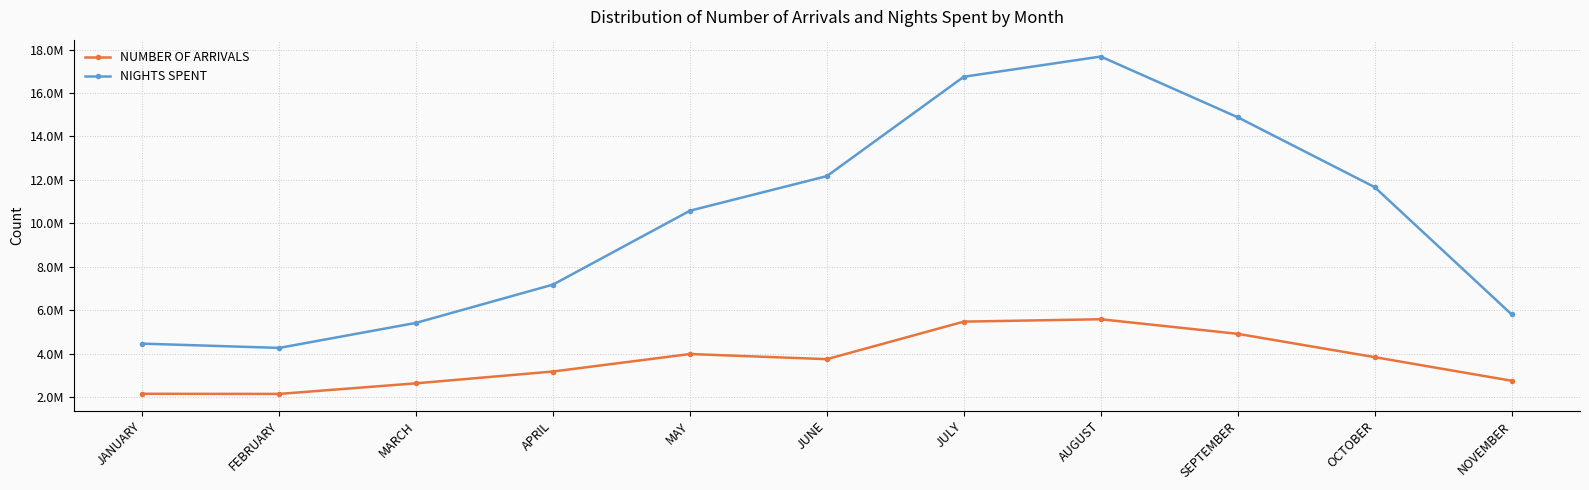

Is this an area chart (filled region under the line)?

No